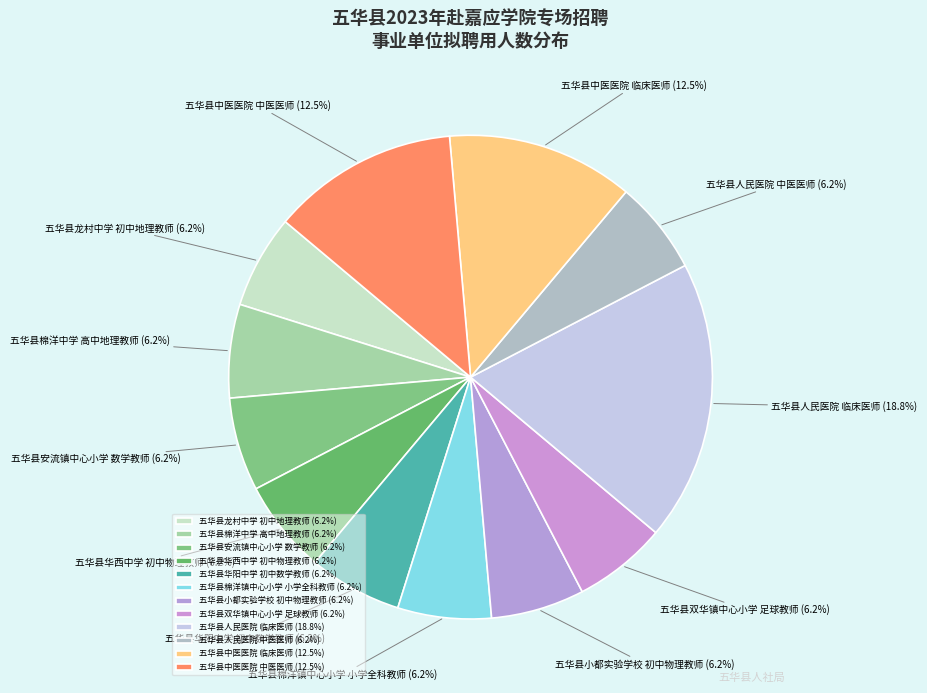

Is 五华县棉洋镇中心小学 小学全科教师 the majority of the pie?

No